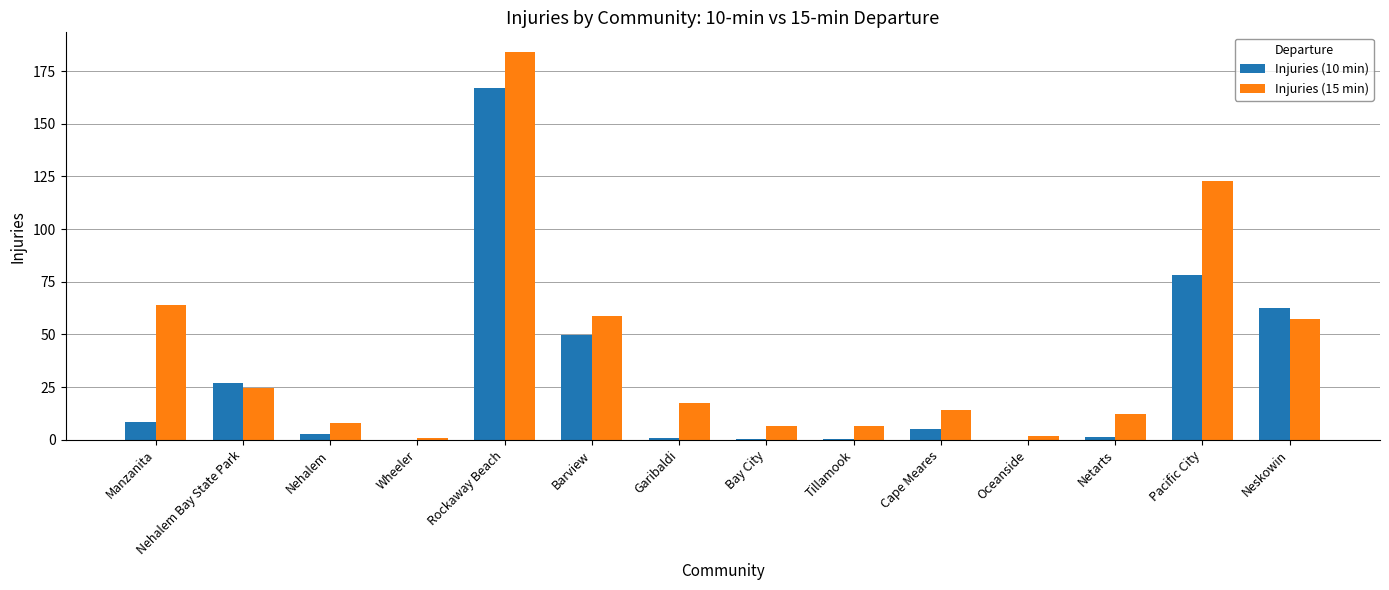

What is the sum of all Injuries (10 min) values?

404.1